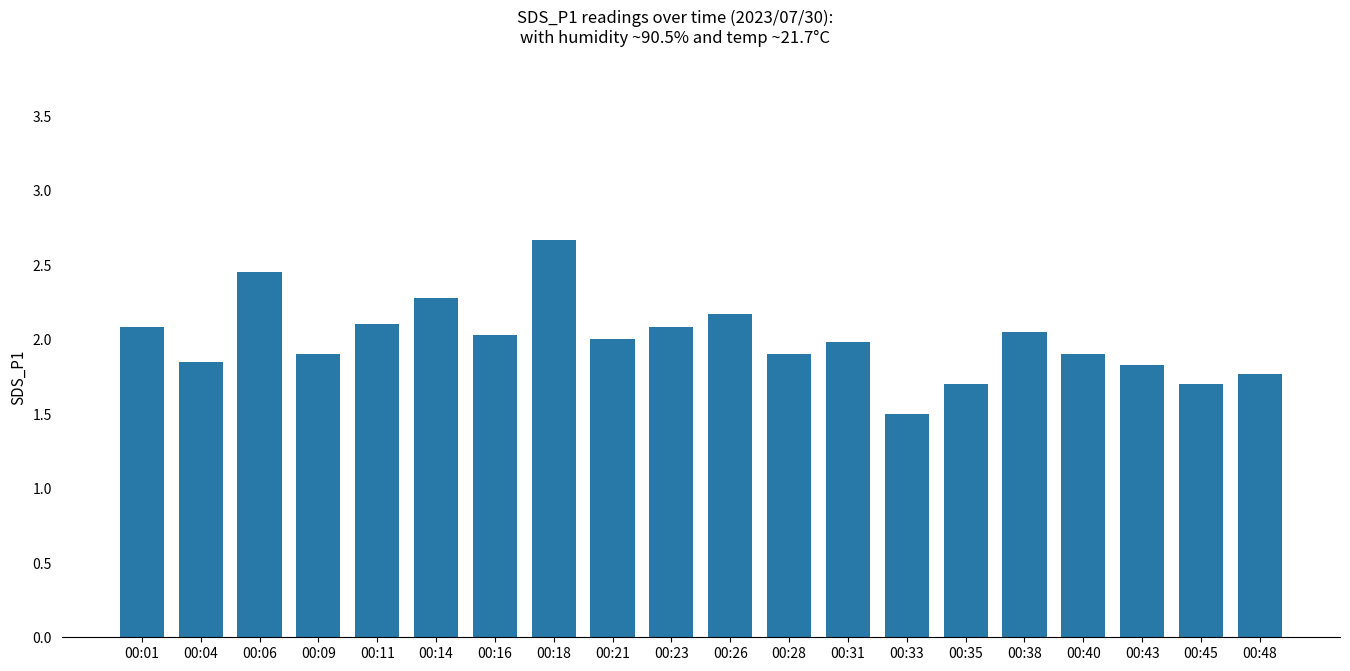

How many bars are there in total?

20